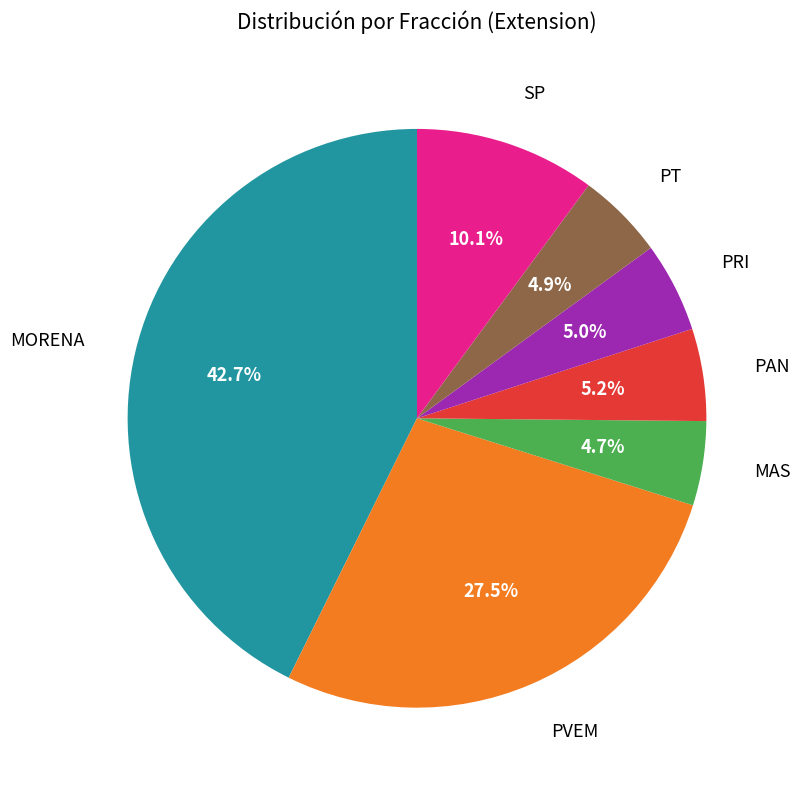

Is SP the majority of the pie?

No